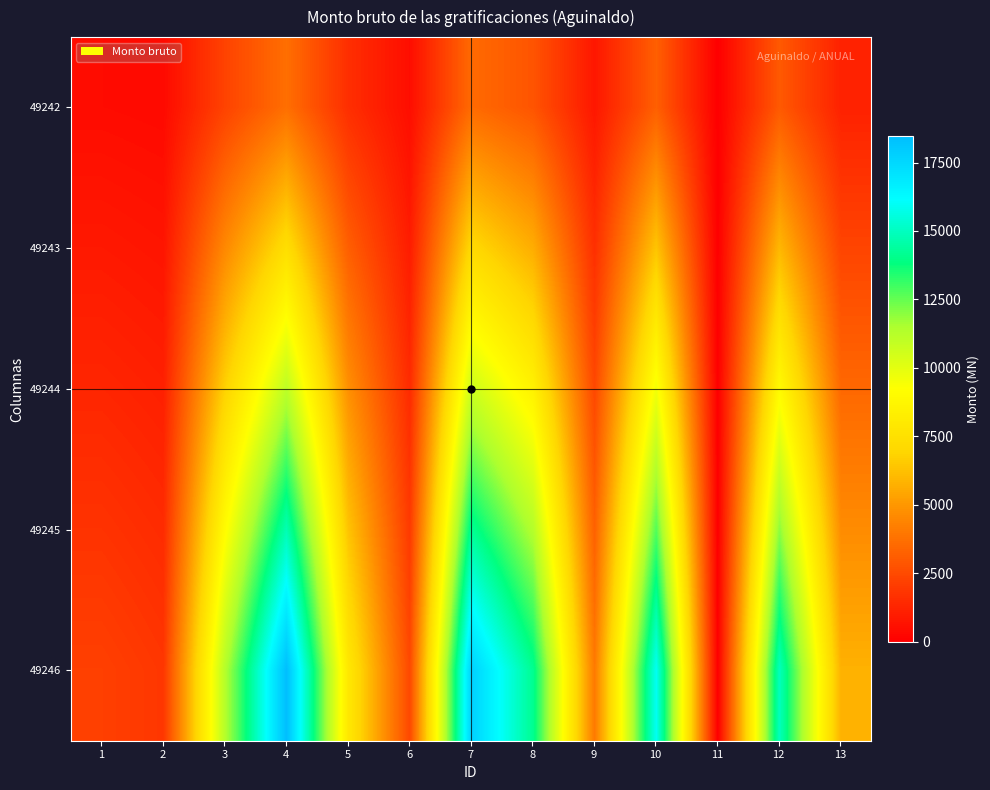

Rank the series by their maximum value, from highest to lowest.

49246, 49245, 49244, 49243, 49242